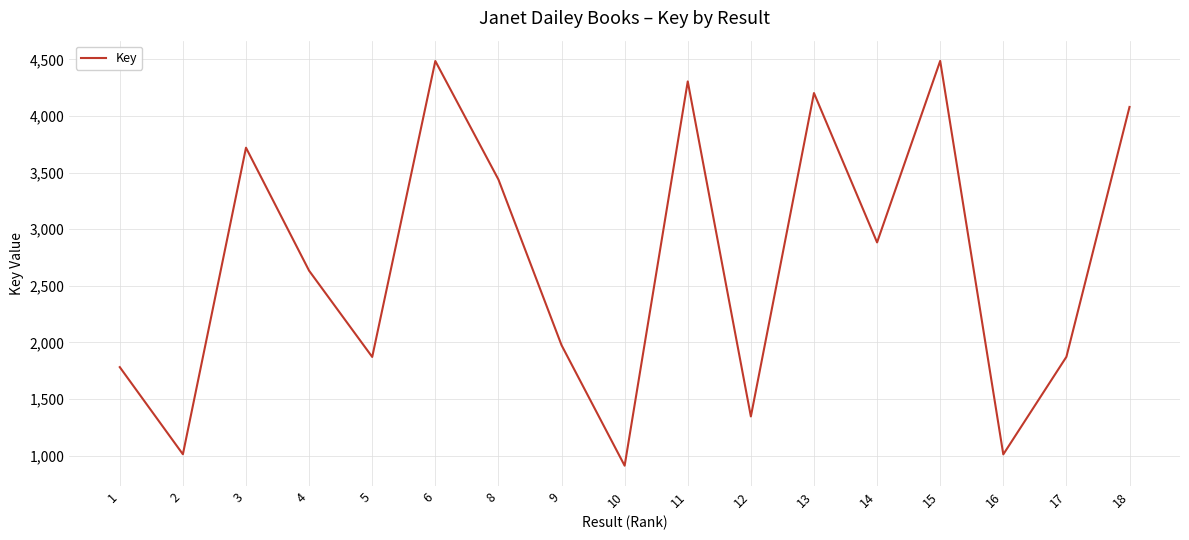

Approximately how many times larger is the value at 3 compared to 4?

1.4